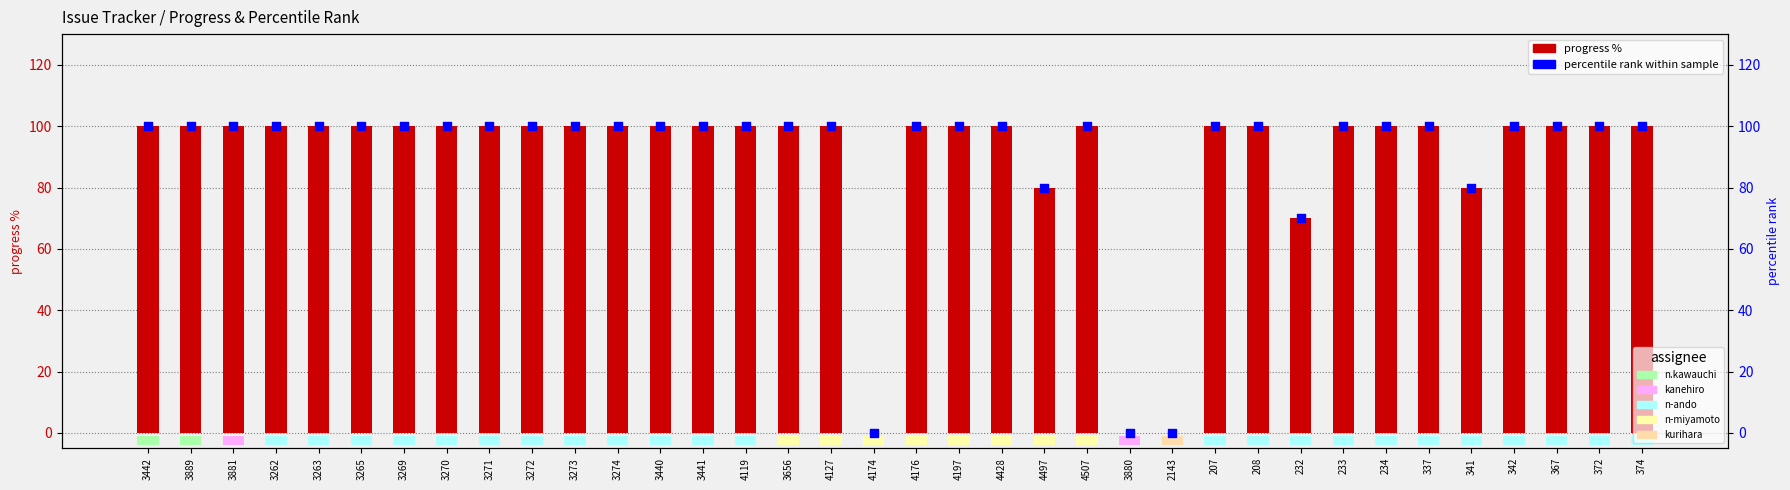

What are all the series names shown in the legend?

progress %, percentile rank